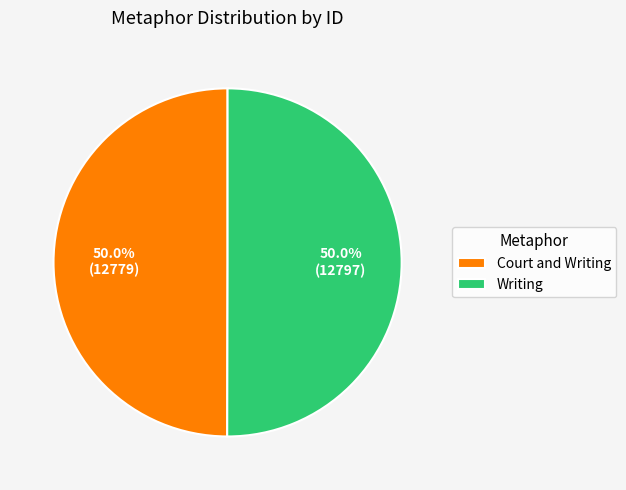

How many slices are in this pie chart?

2